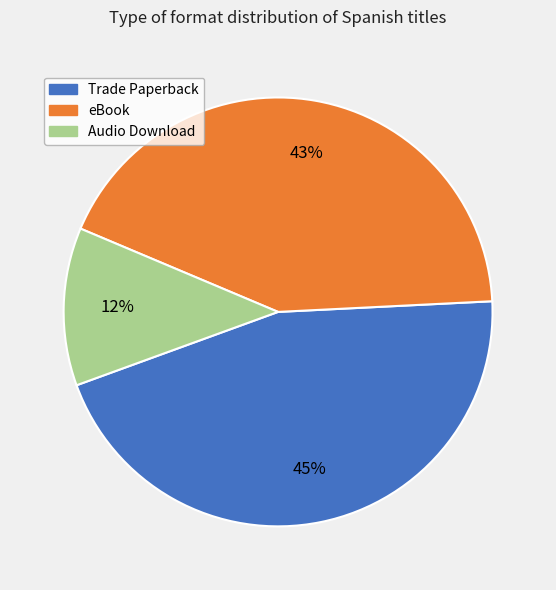

What is the smallest slice in the pie chart?

Audio Download